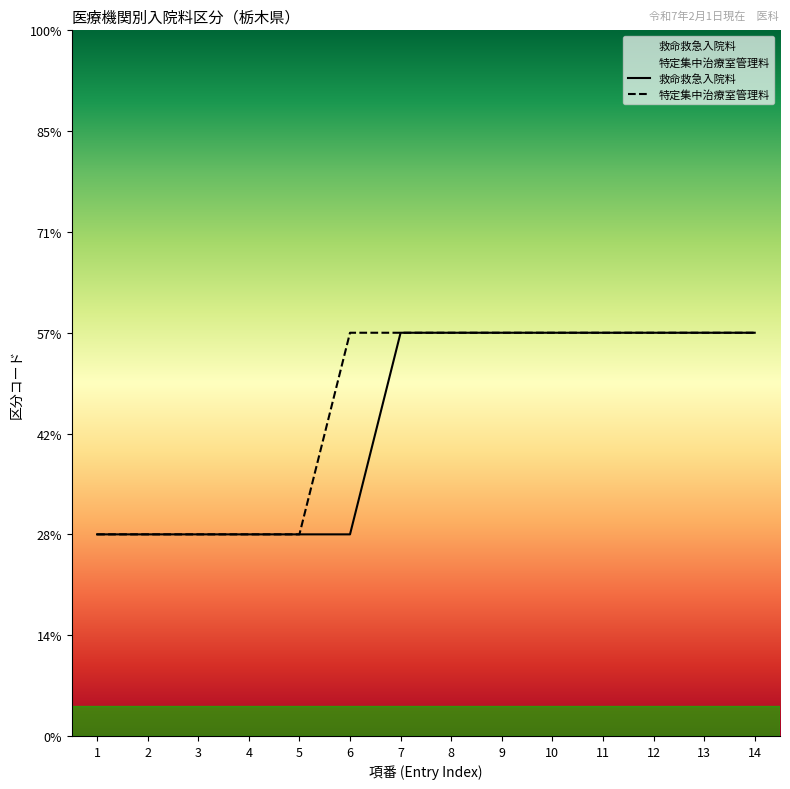

True or false: 特定集中治療室管理料 and 救命救急入院料 intersect in this chart.

False